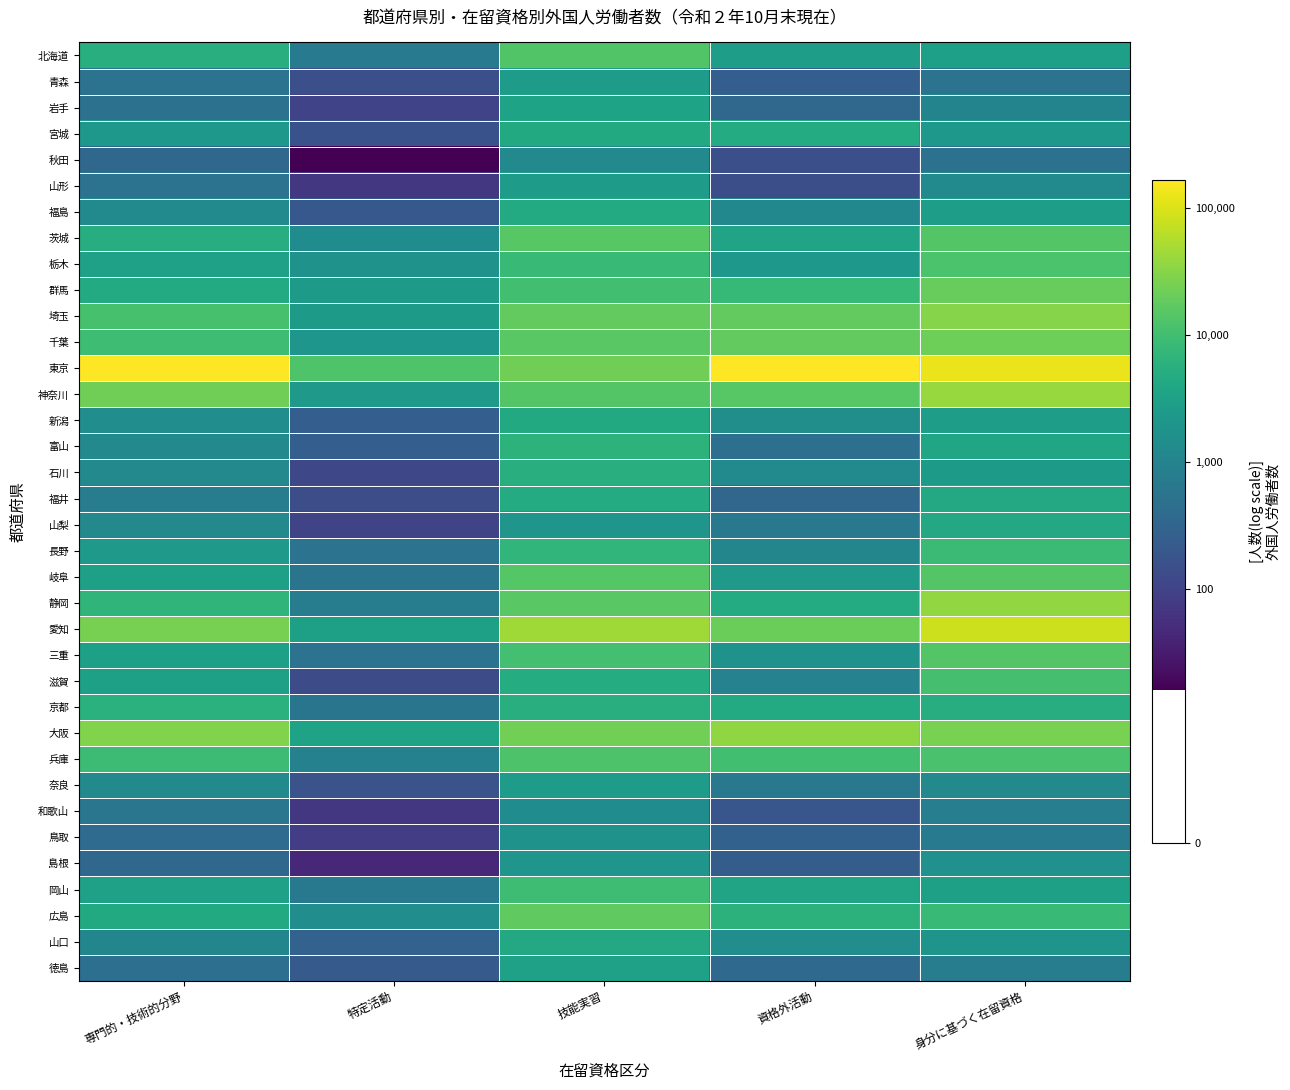

Which label corresponds to the smallest value in the chart?

特定活動